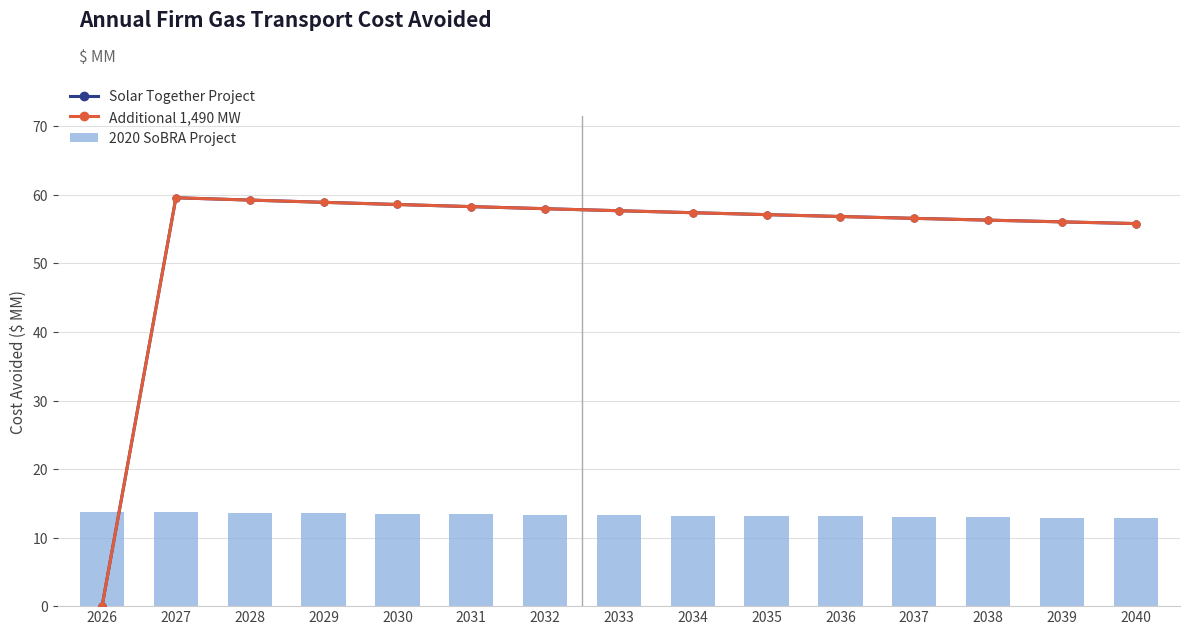

Reading left to right, extract all data points from this chart.

Solar Together Project: 2026=0.0	2027=59.6	2028=59.2	2029=58.9	2030=58.6	2031=58.3	2032=58.0	2033=57.7	2034=57.4	2035=57.1	2036=56.9	2037=56.6	2038=56.3	2039=56.1	2040=55.8
Additional 1,490 MW: 2026=0.0	2027=59.6	2028=59.2	2029=58.9	2030=58.6	2031=58.3	2032=58.0	2033=57.7	2034=57.4	2035=57.1	2036=56.9	2037=56.6	2038=56.3	2039=56.1	2040=55.8
2020 SoBRA Project: 2026=13.8	2027=13.7	2028=13.6	2029=13.6	2030=13.5	2031=13.4	2032=13.3	2033=13.3	2034=13.2	2035=13.2	2036=13.1	2037=13.0	2038=13.0	2039=12.9	2040=12.9